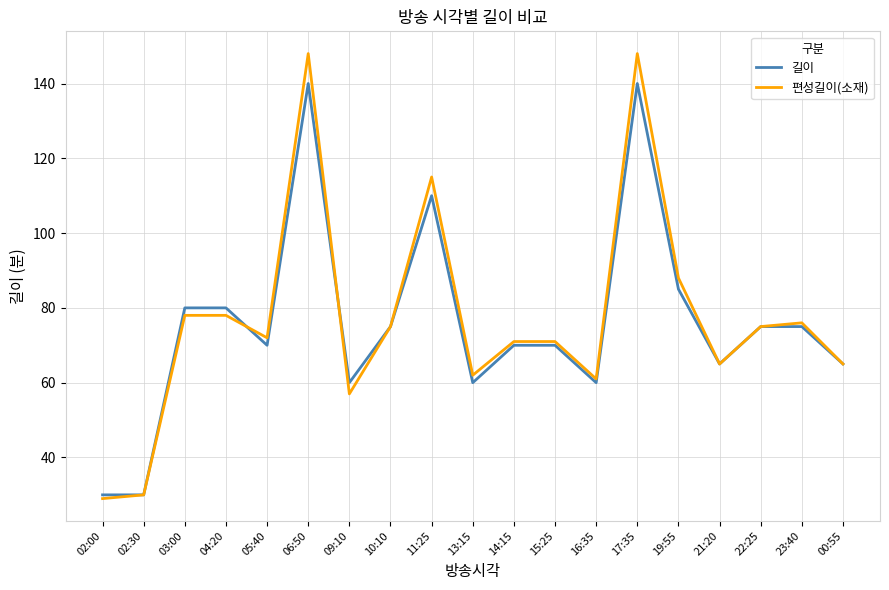

What is the difference between the 편성길이(소재) values at 22:25 and 19:55?

13